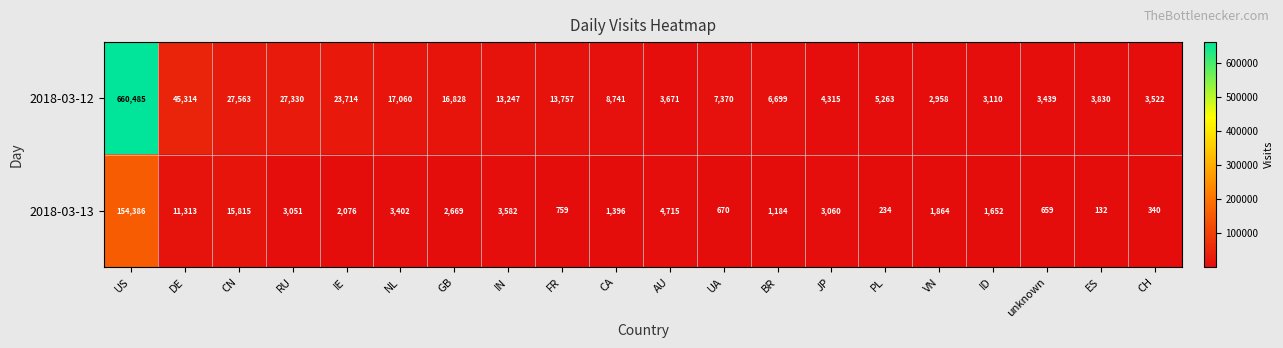

Read the 2018-03-12 value at ES, to the nearest 10.

3830